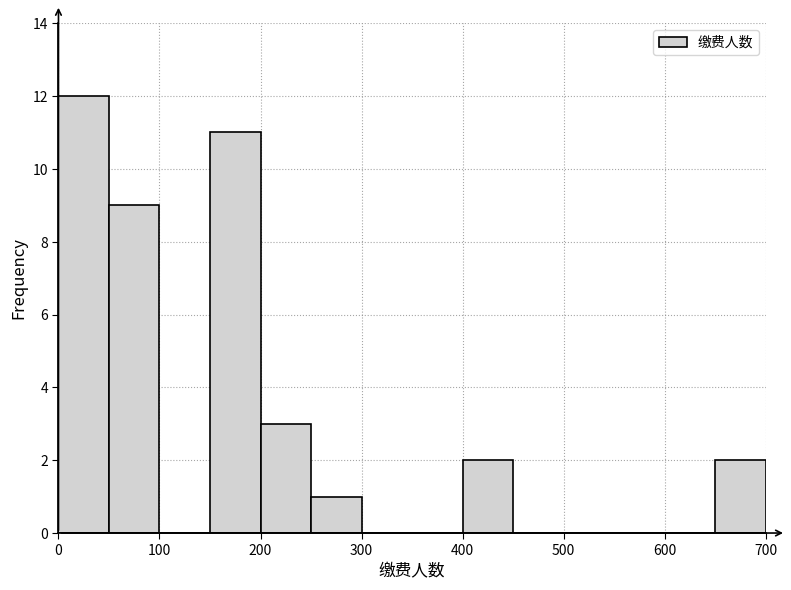

How tall is the bar that spans 50 to 100 on the x-axis? The values are not printed on the chart, so give them approximately, as read against the axis.

9